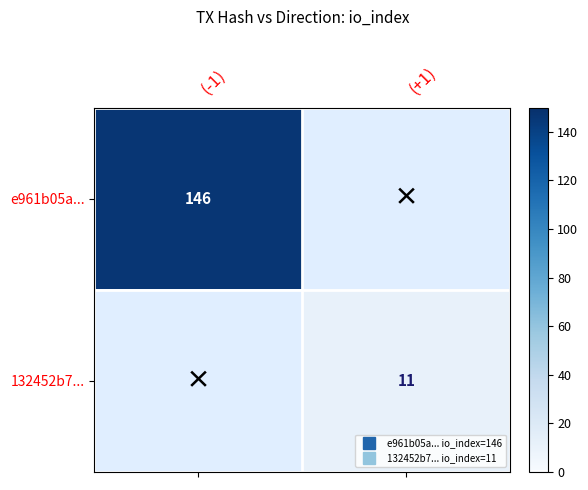

What is the minimum value shown in the chart?

11.0